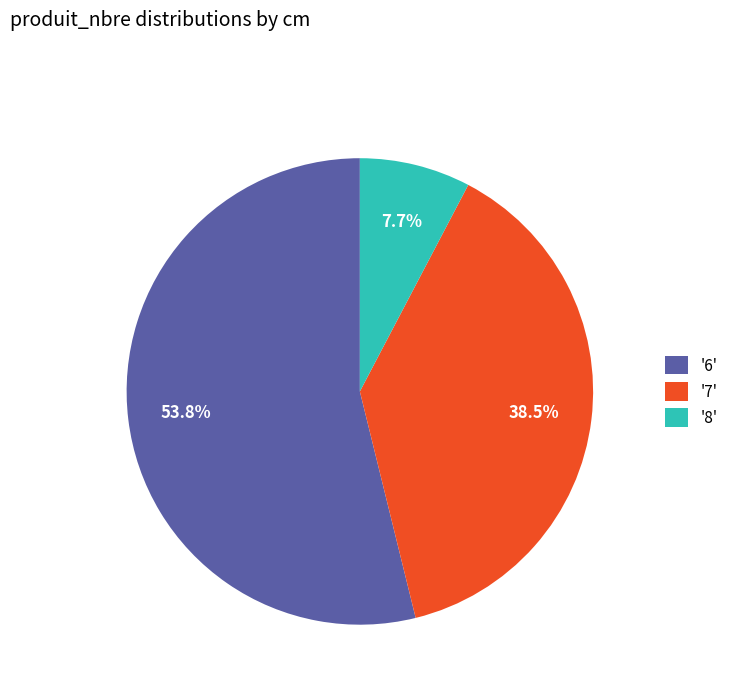

Rank the categories by value from highest to lowest.

'6', '7', '8'